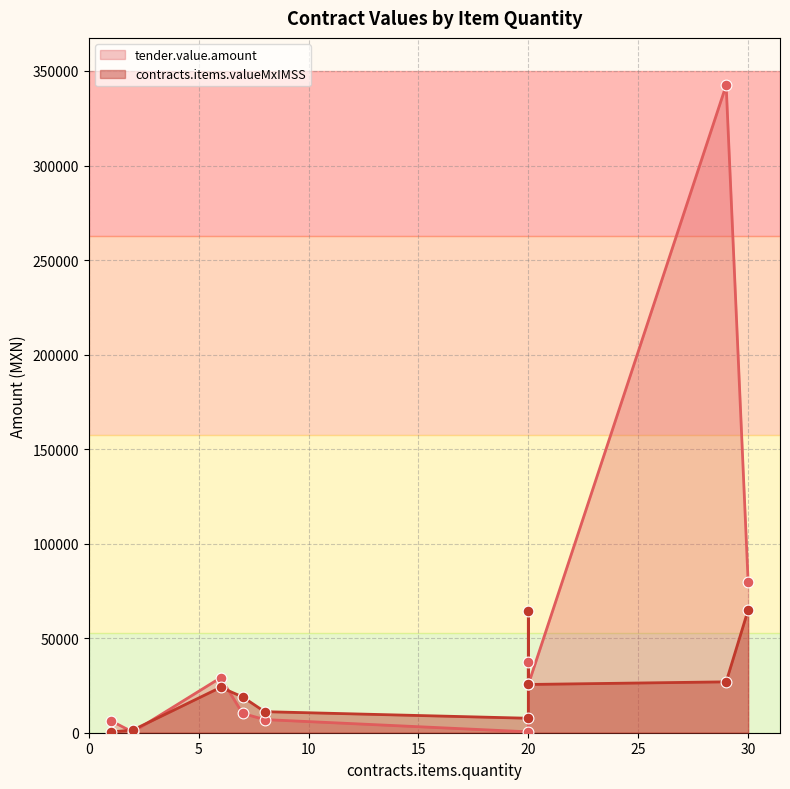

Which series reaches the minimum Y coordinate?

tender.value.amount